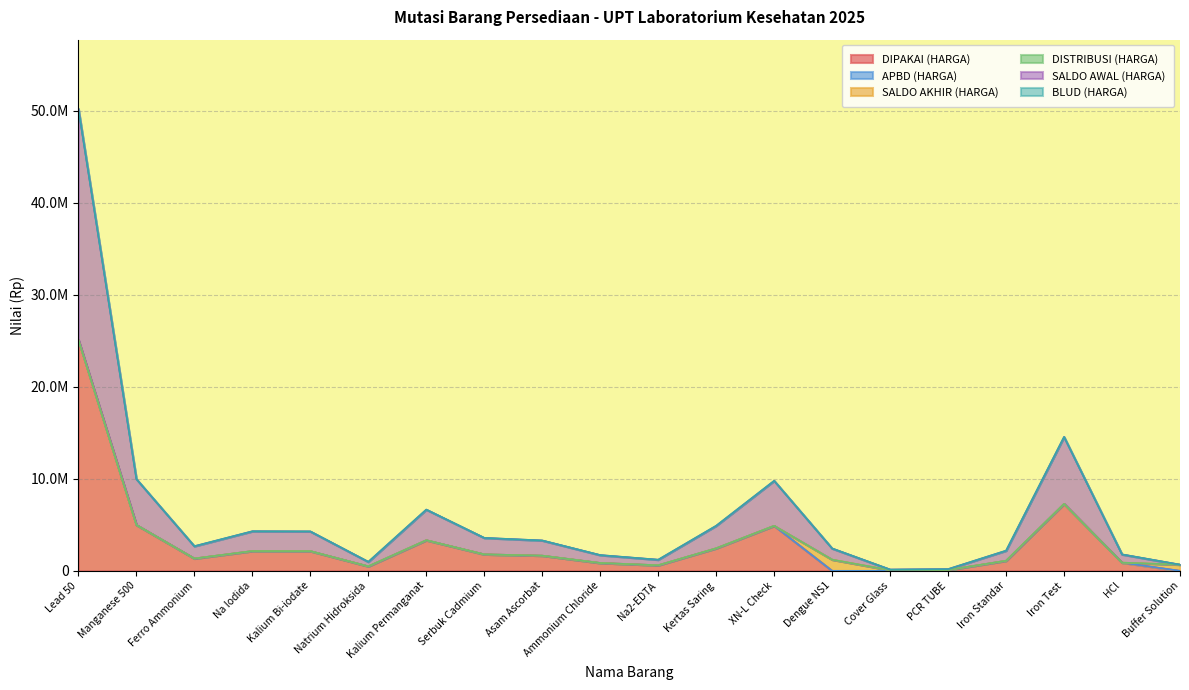

Is it true that SALDO AKHIR (HARGA) equals 1216216 at Dengue NS1?

True